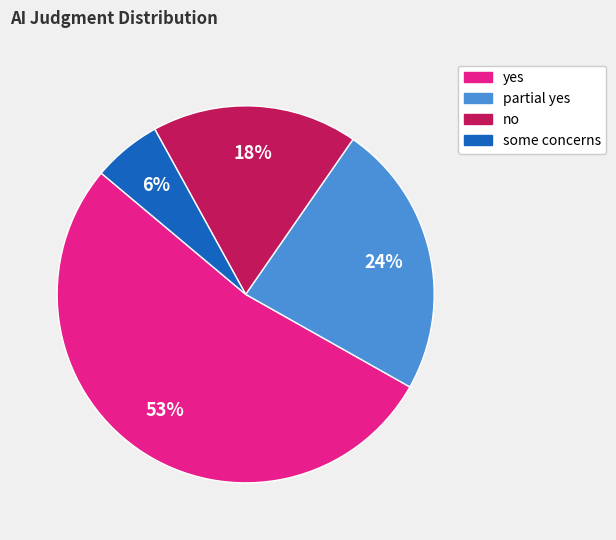

What is the ratio of the value at yes to the value at partial yes?

2.2